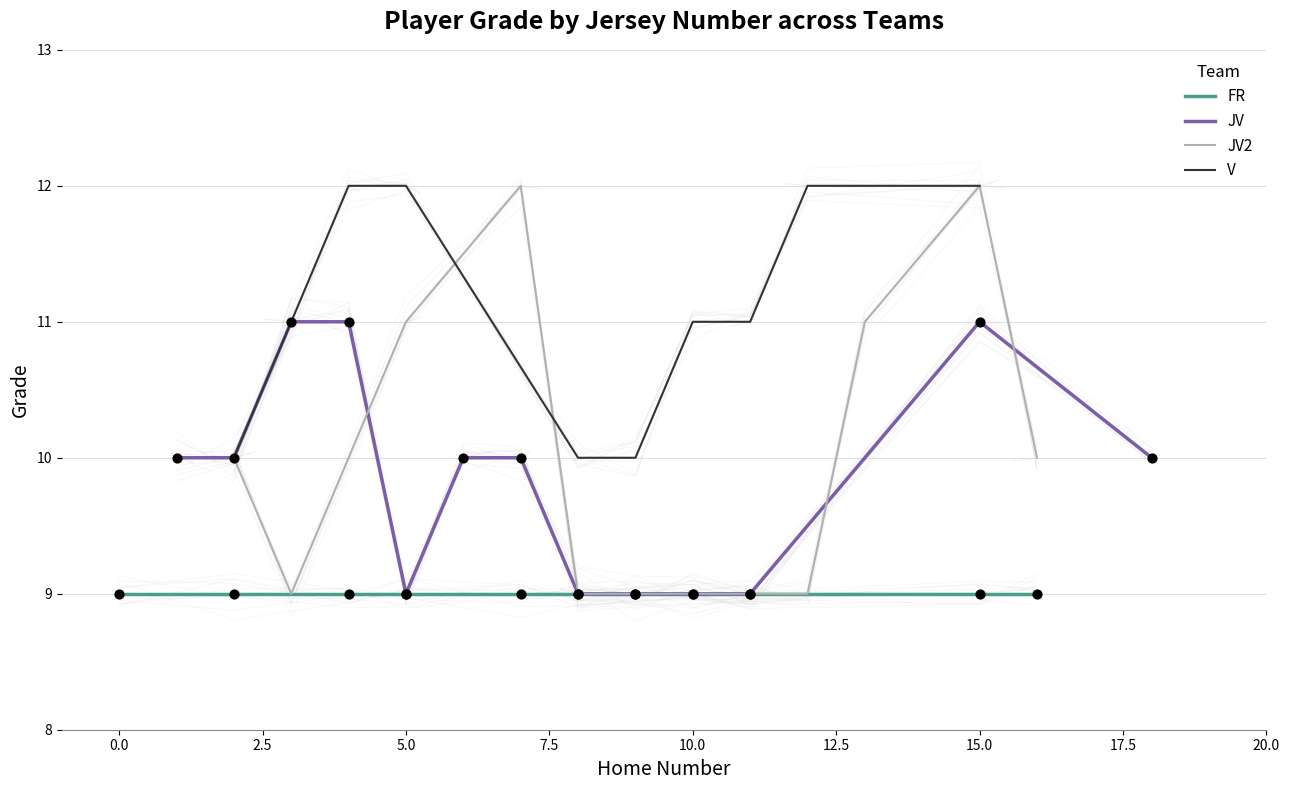

Which series reaches the maximum Y coordinate?

JV2